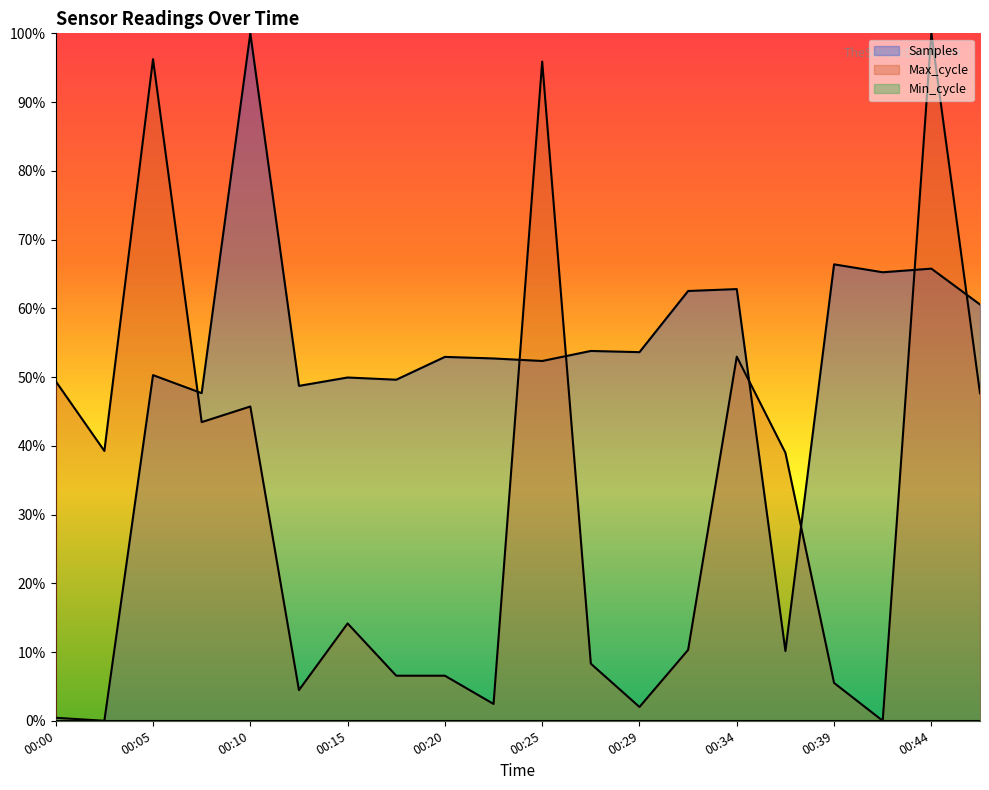

What is the average value of the Samples series?

0.5